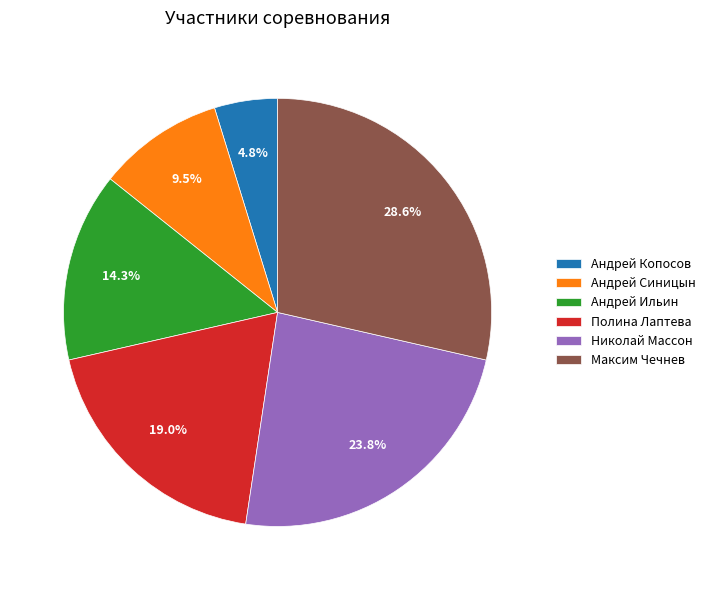

What is the largest slice in the pie chart?

Максим Чечнев